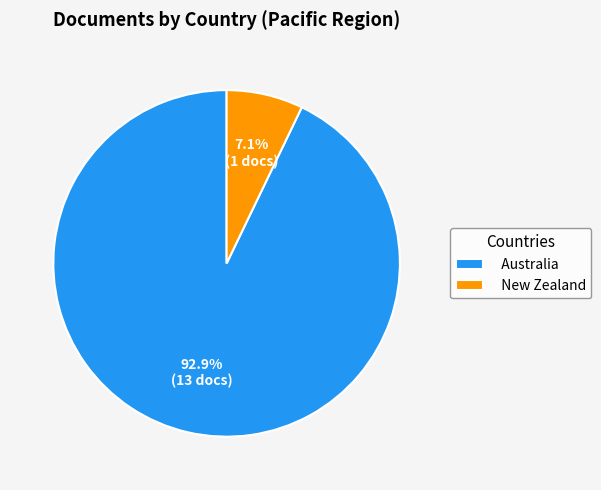

Which slice is the largest?

Australia